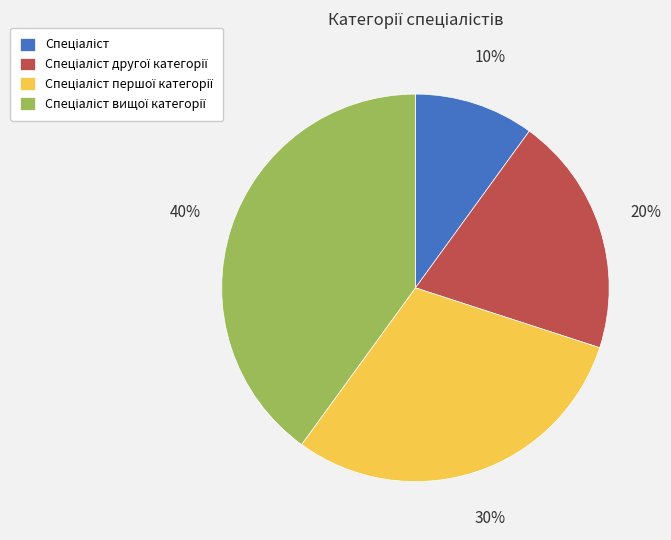

Is there any slice that represents more than half of the pie?

No